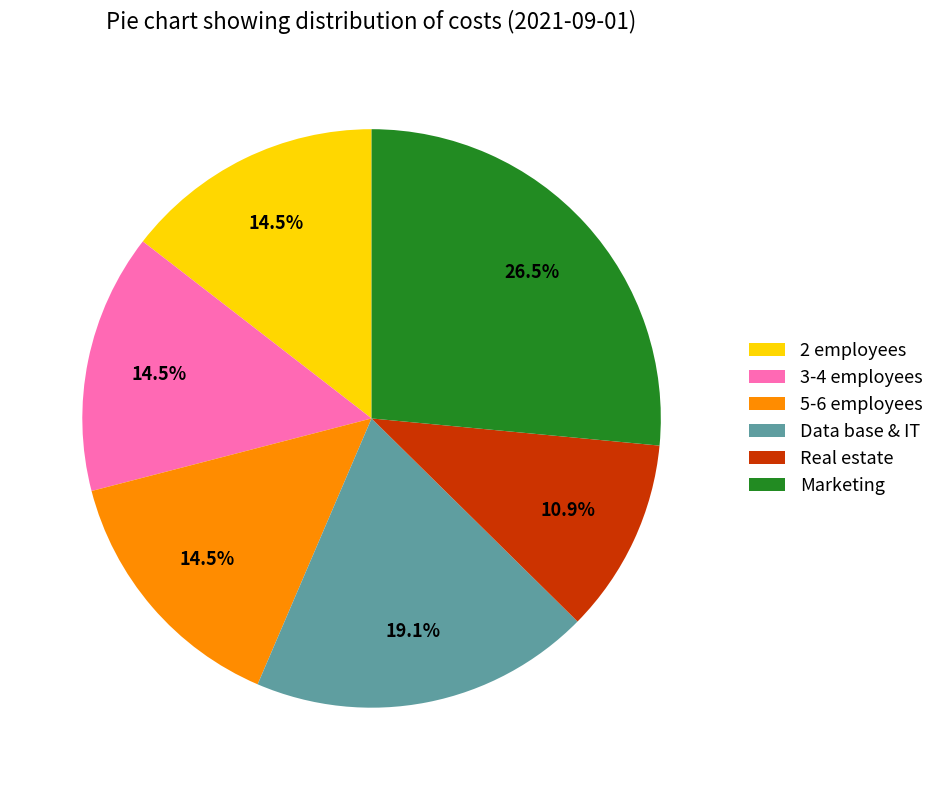

What is the largest slice in the pie chart?

Marketing